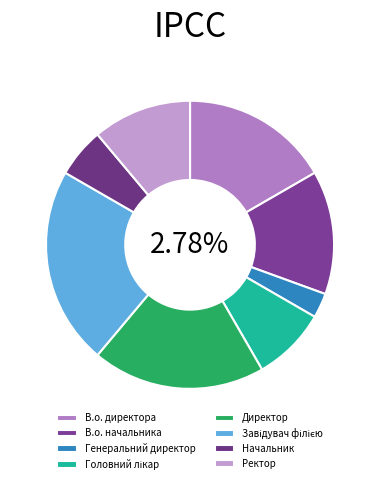

What percentage is the В.о. директора slice, to the nearest percent?

17%